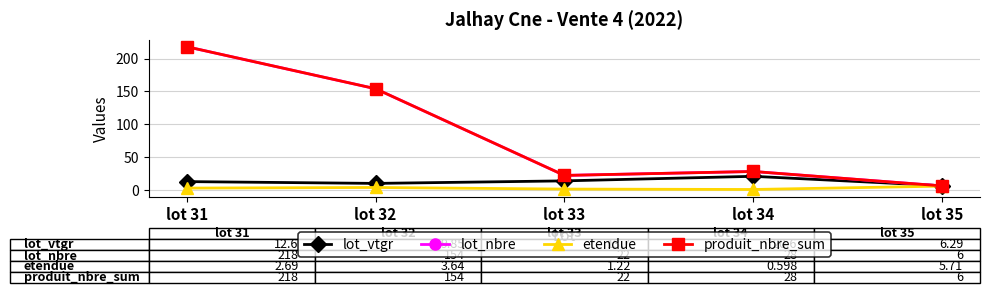

Does the chart have visible grid lines?

Yes